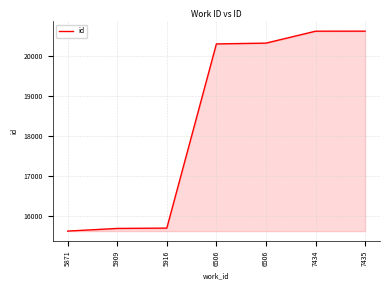

At which label is the value closest to 18118?

6506